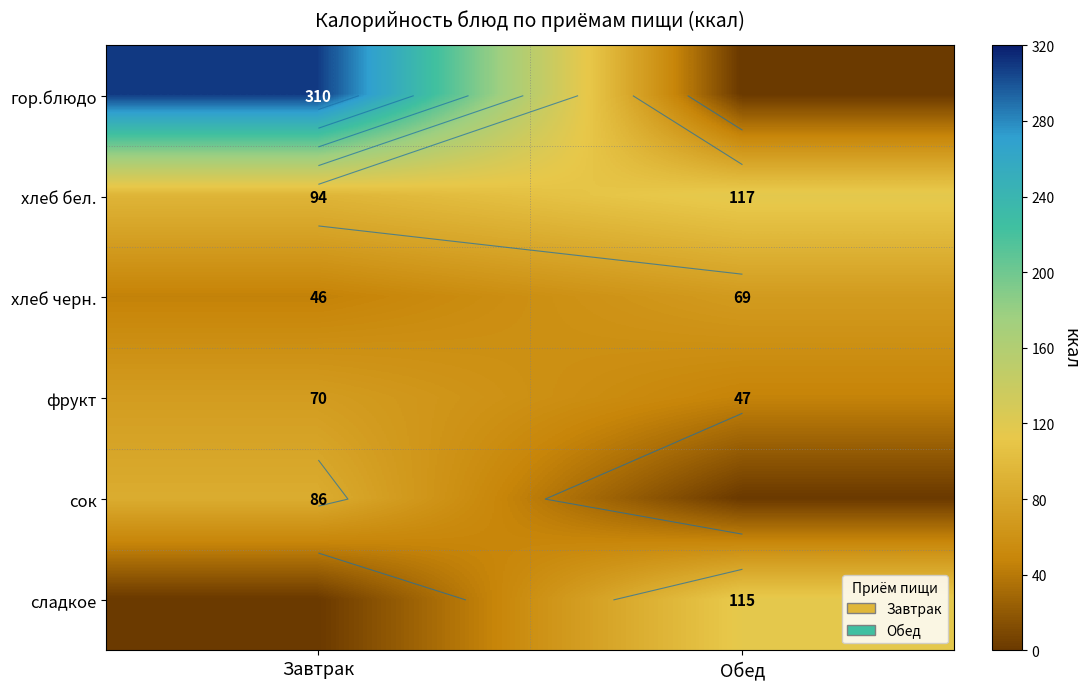

What is the total value across all series at Обед?

347.9